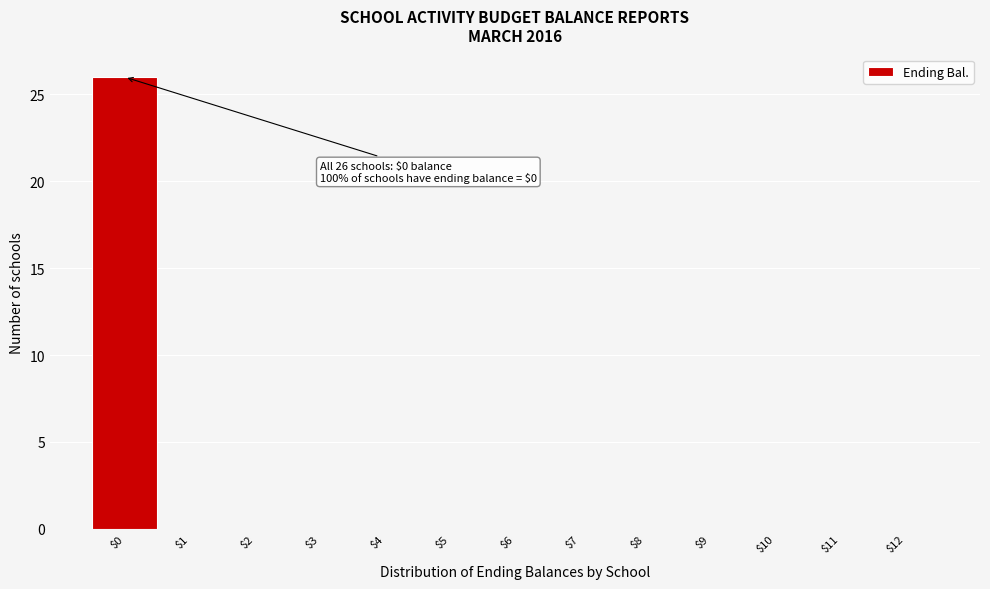

Which range on the x-axis has the tallest bar?

-0.5 to 0.5